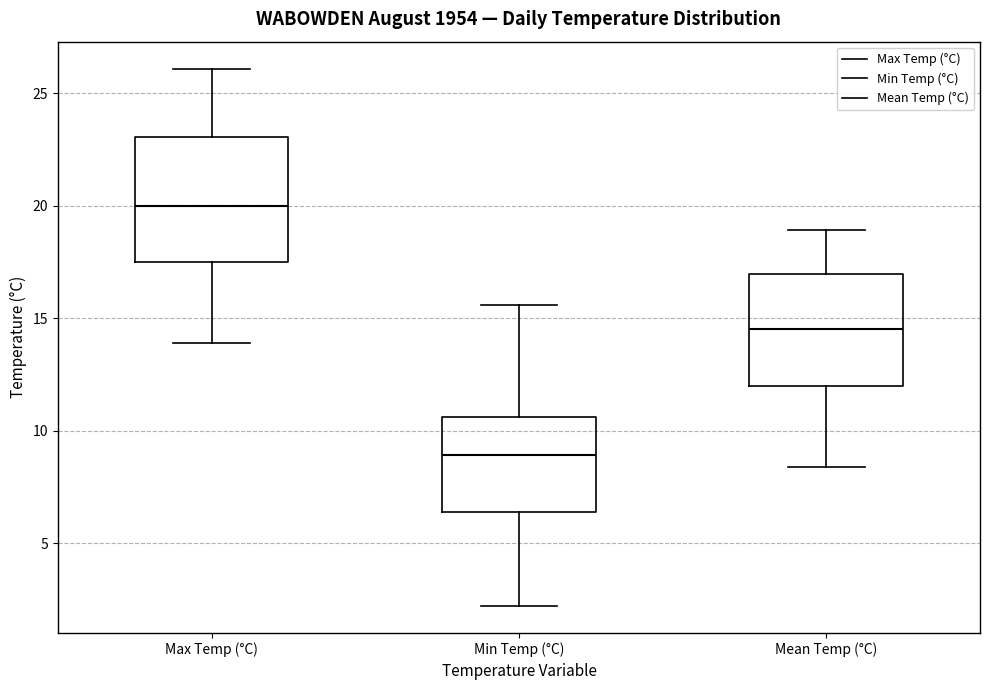

Which box's median line is the lowest?

Min Temp (°C)